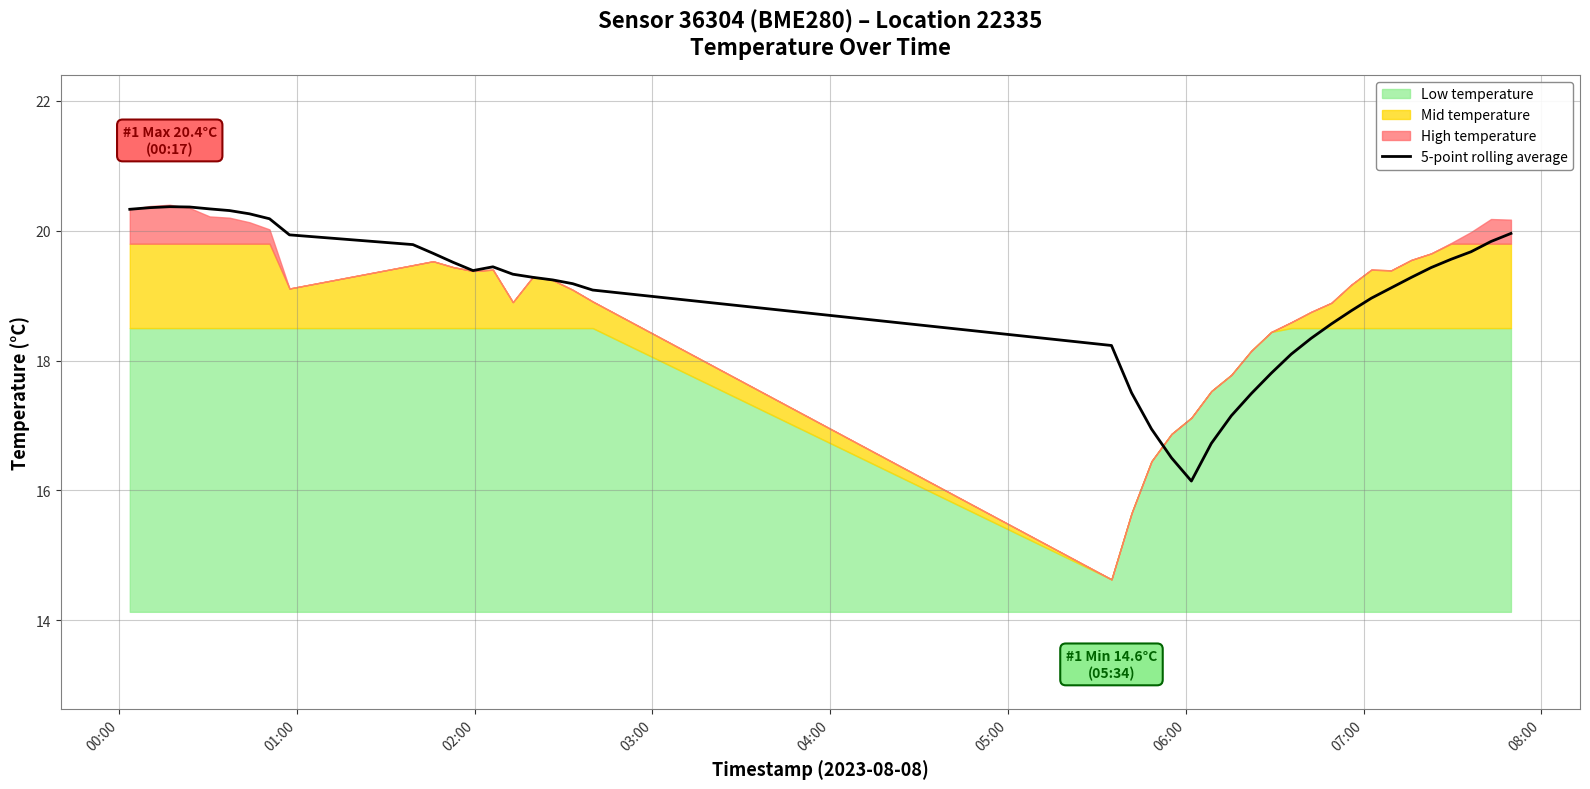

What is the average value?

19.0